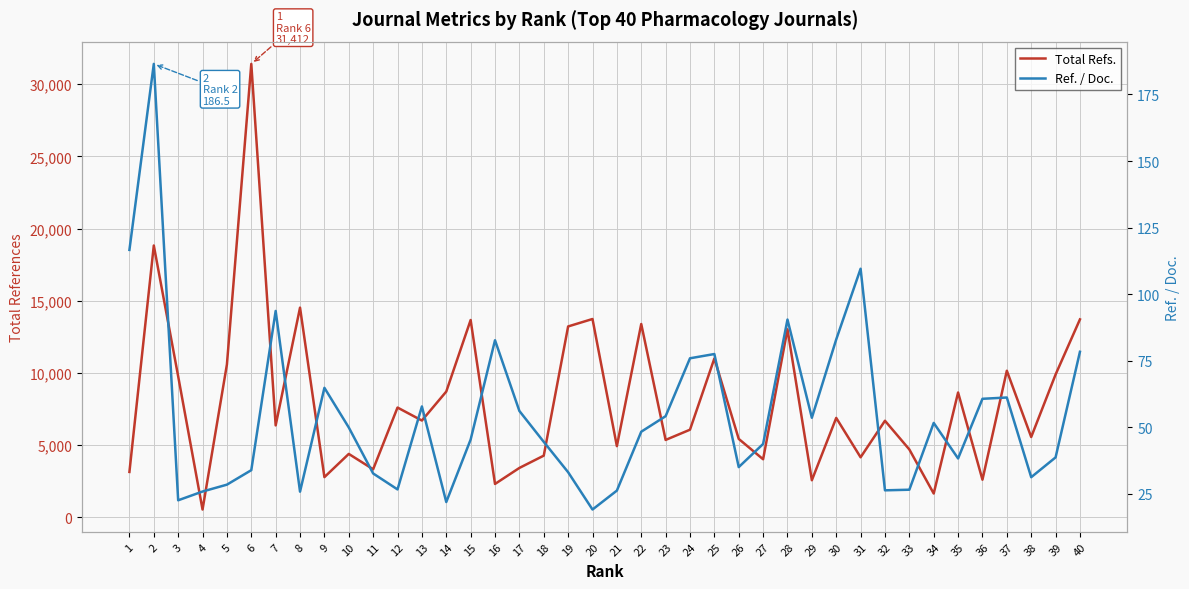

Reading right to left, transcribe all the data shown in this chart.

Total Refs.: 40=13715.0	39=9895.0	38=5567.0	37=10159.0	36=2611.0	35=8650.0	34=1653.0	33=4705.0	32=6693.0	31=4163.0	30=6890.0	29=2573.0	28=13027.0	27=4026.0	26=5436.0	25=11009.0	24=6074.0	23=5365.0	22=13395.0	21=4935.0	20=13742.0	19=13226.0	18=4277.0	17=3425.0	16=2316.0	15=13671.0	14=8715.0	13=6709.0	12=7608.0	11=3333.0	10=4396.0	9=2788.0	8=14529.0	7=6372.0	6=31412.0	5=10594.0	4=544.0	3=9769.0	2=18833.0	1=3149.0
Ref. / Doc.: 40=78.4	39=38.7	38=31.3	37=61.2	36=60.7	35=38.3	34=51.7	33=26.6	32=26.4	31=109.5	30=83.0	29=53.6	28=90.5	27=43.8	26=35.1	25=77.5	24=75.9	23=54.2	22=48.4	21=26.2	20=19.1	19=33.1	18=44.5	17=56.1	16=82.7	15=45.4	14=21.9	13=57.8	12=26.7	11=32.7	10=50.0	9=64.8	8=25.9	7=93.7	6=33.9	5=28.5	4=25.9	3=22.6	2=186.5	1=116.6